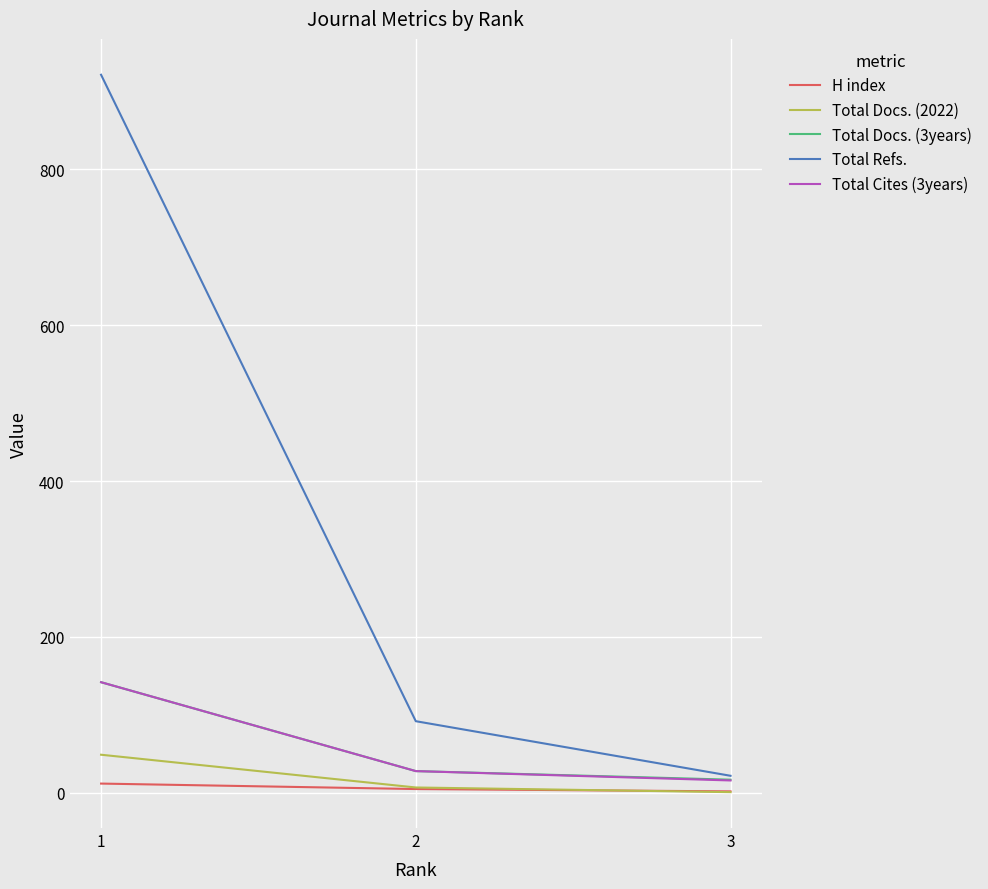

Read the Total Cites (3years) value at 3, to the nearest 10.

20